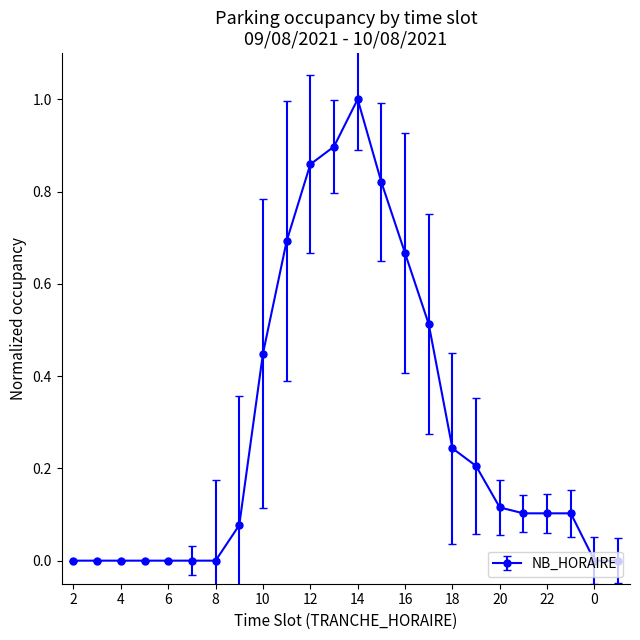

Does the chart have visible grid lines?

No